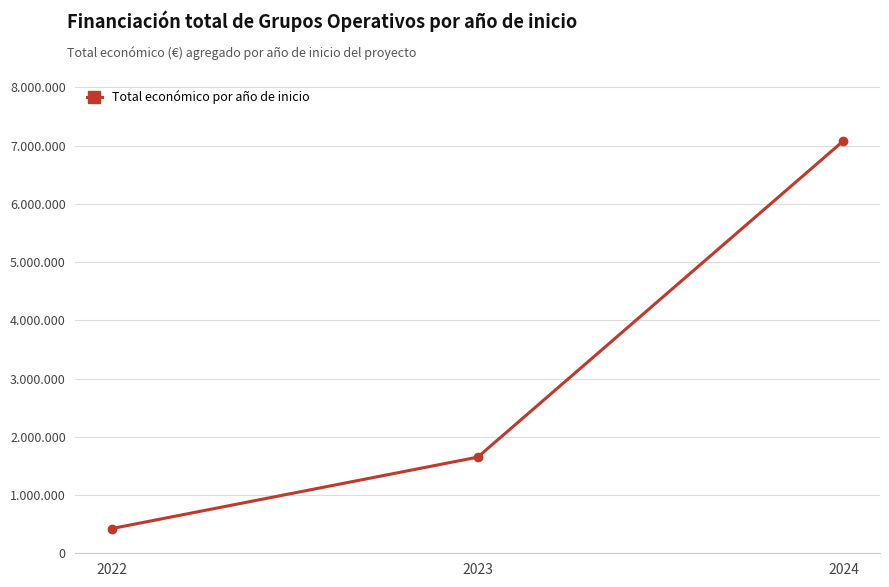

The value at 2022 is 425095. True or false?

True